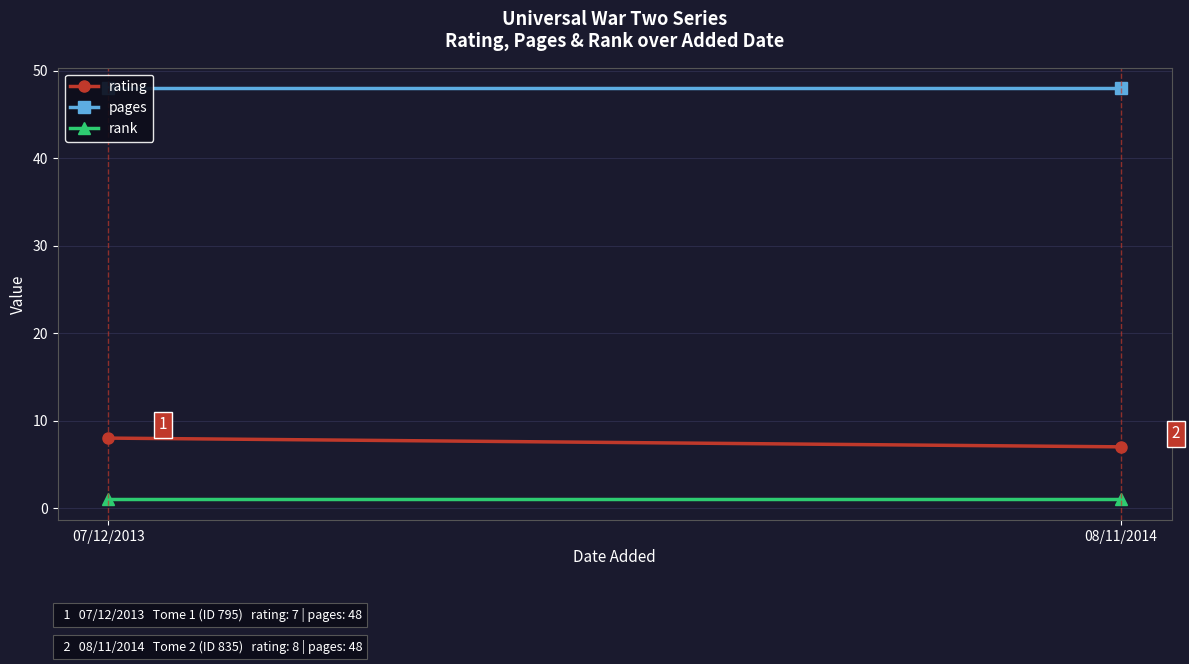

How many lines are shown in the chart?

3